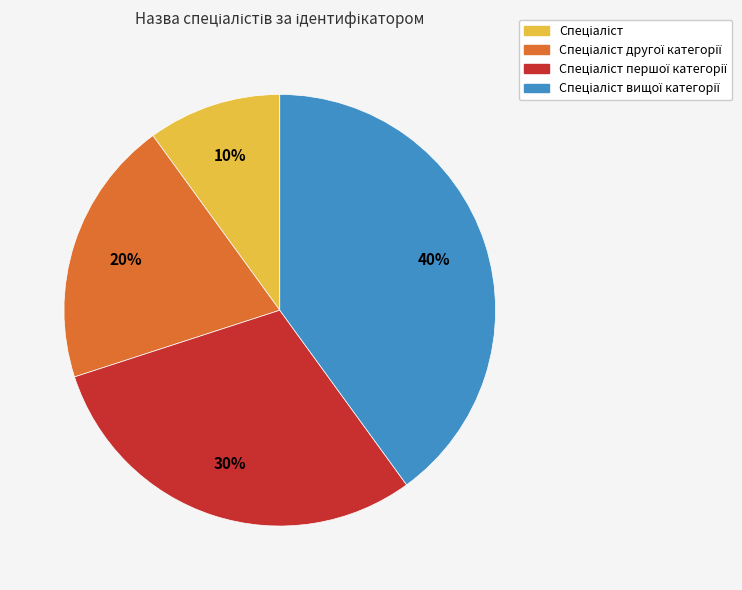

To the nearest percent, what is the difference between the largest and smallest slice percentages?

30%